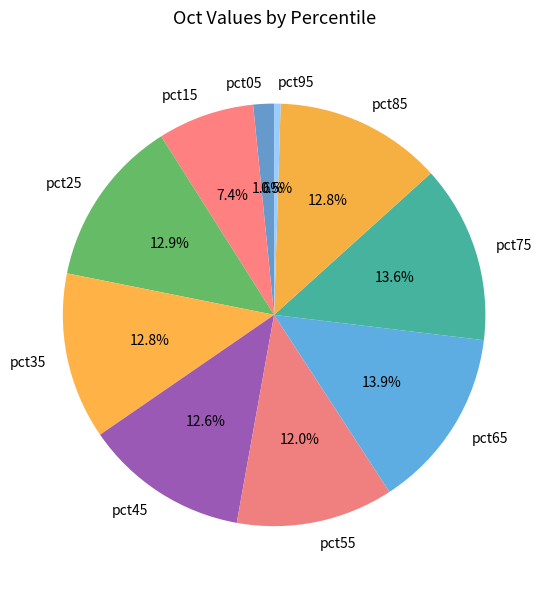

What portion of the pie excludes pct55?

88.0%